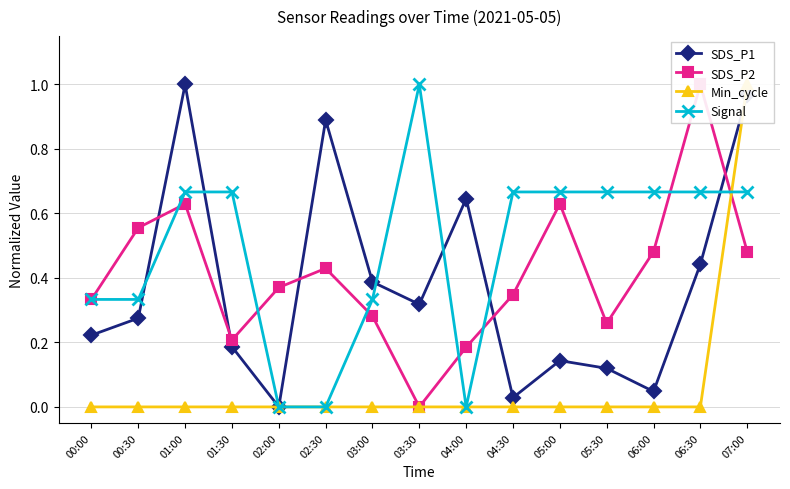

What is the sum of all SDS_P2 values?

6.2